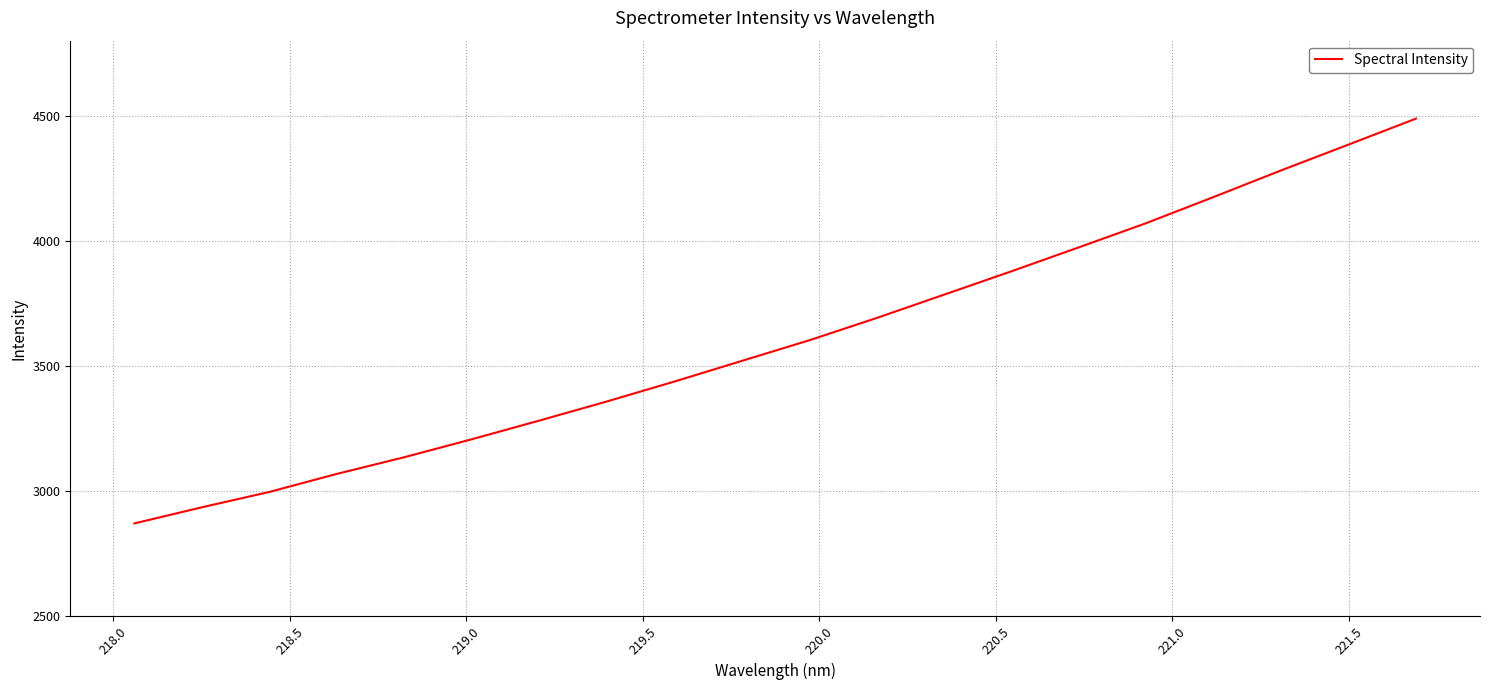

What is the difference between the maximum and minimum values?

1617.8